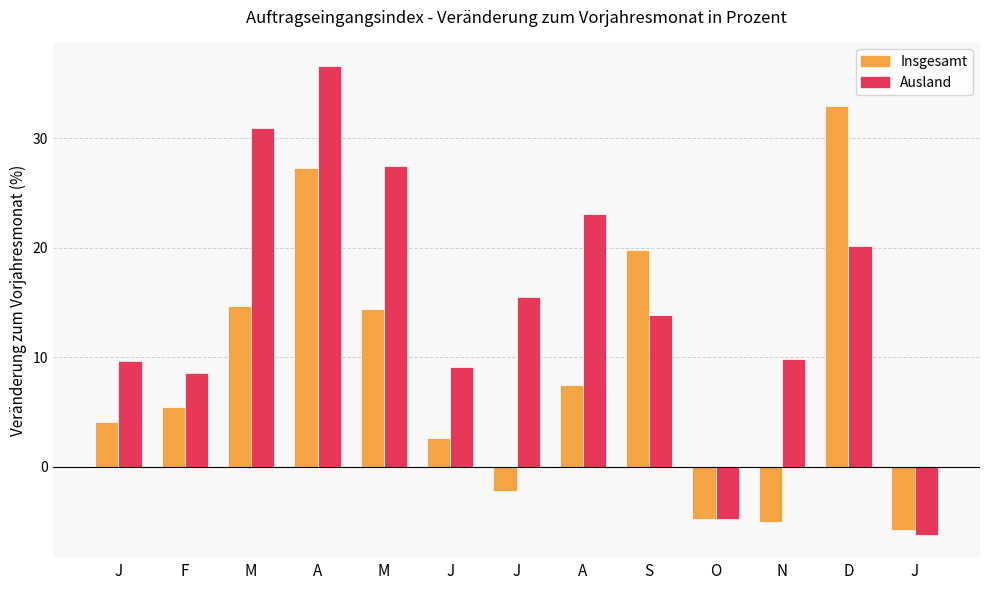

Reading left to right, what are all the values shown in this chart?

Insgesamt: J=4.1	F=5.5	M=14.7	A=27.3	M=14.4	J=2.6	J=-2.2	A=7.5	S=19.8	O=-4.8	N=-5.0	D=32.9	J=-5.8
Ausland: J=9.7	F=8.6	M=30.9	A=36.6	M=27.5	J=9.1	J=15.5	A=23.1	S=13.9	O=-4.8	N=9.8	D=20.2	J=-6.2